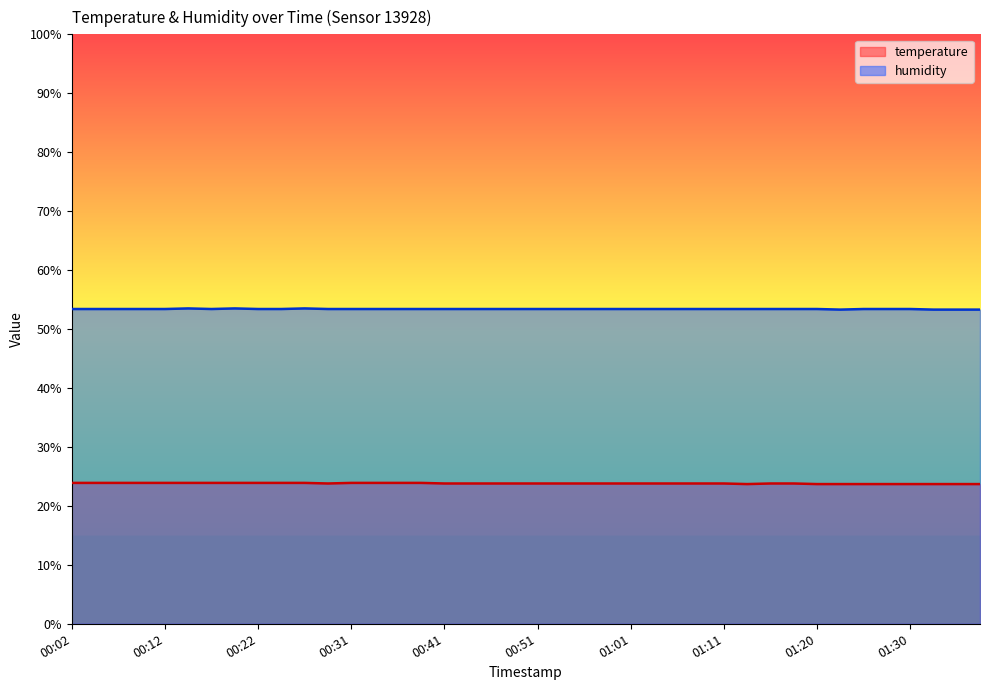

What is the sum of the temperature values at 00:48 and 00:07?

47.7